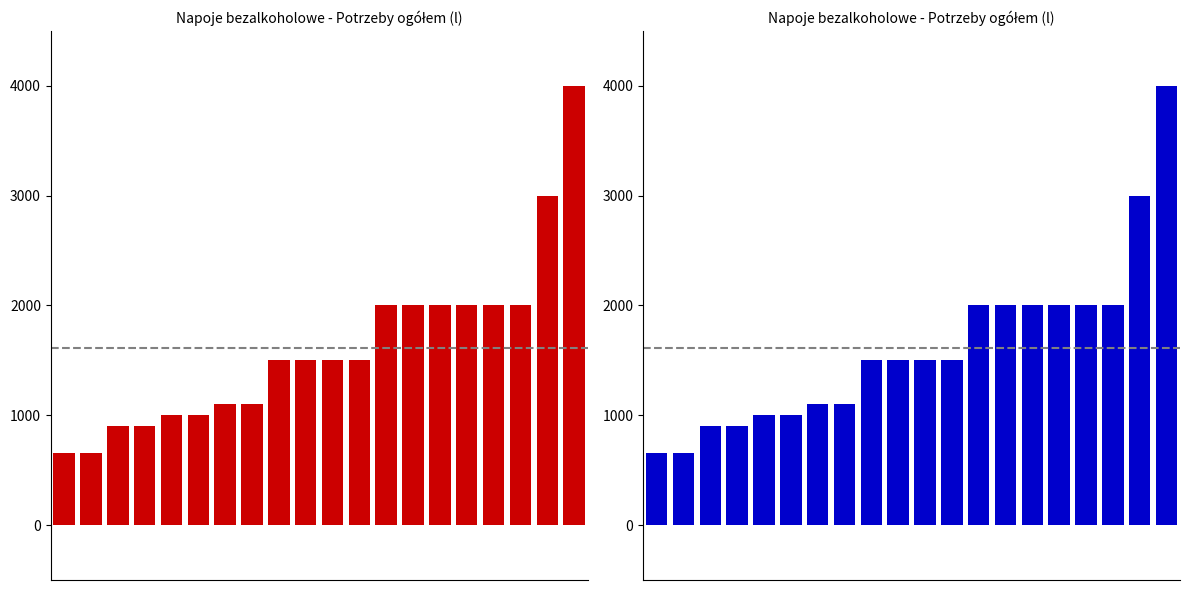

What is the value of the 18th bar from the left?

2000